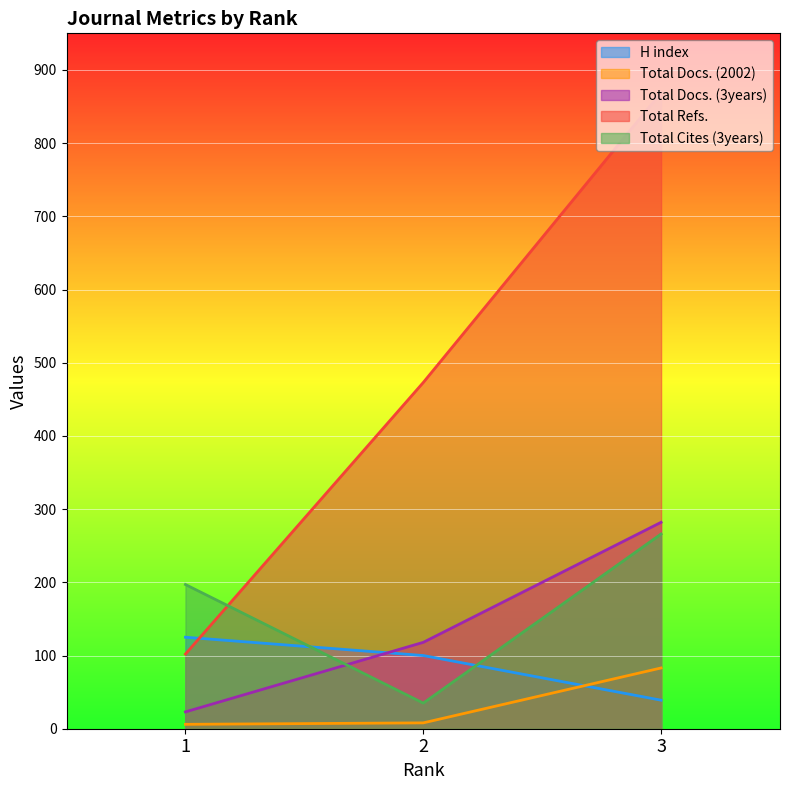

What is the difference between the maximum and second lowest values in the Total Refs. series?

396